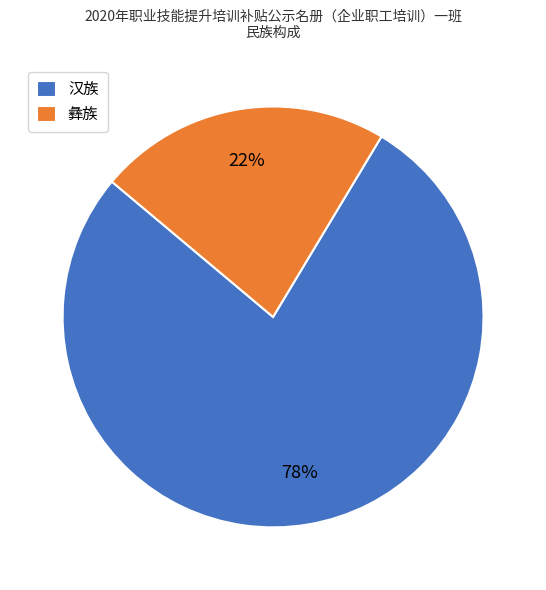

Rank the categories by value from highest to lowest.

汉族, 彝族